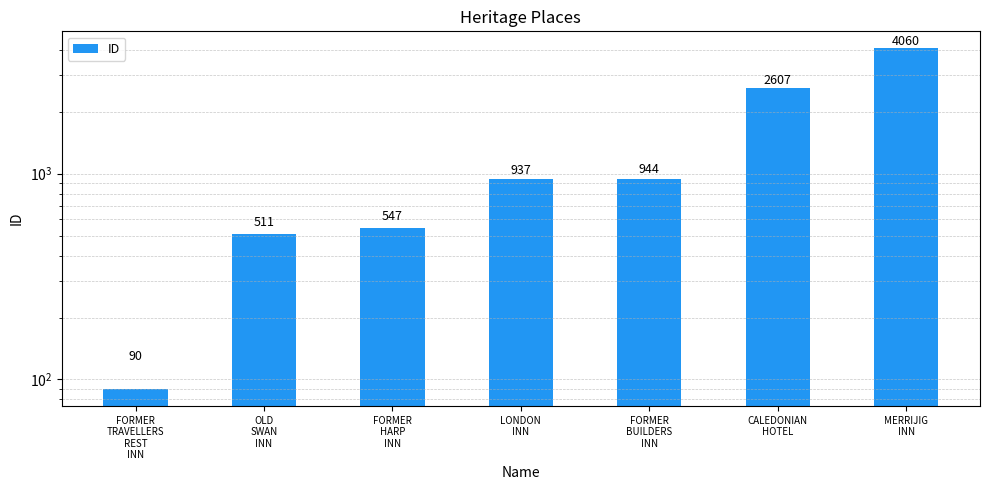

At which label is the value closest to 2075?

CALEDONIAN
HOTEL